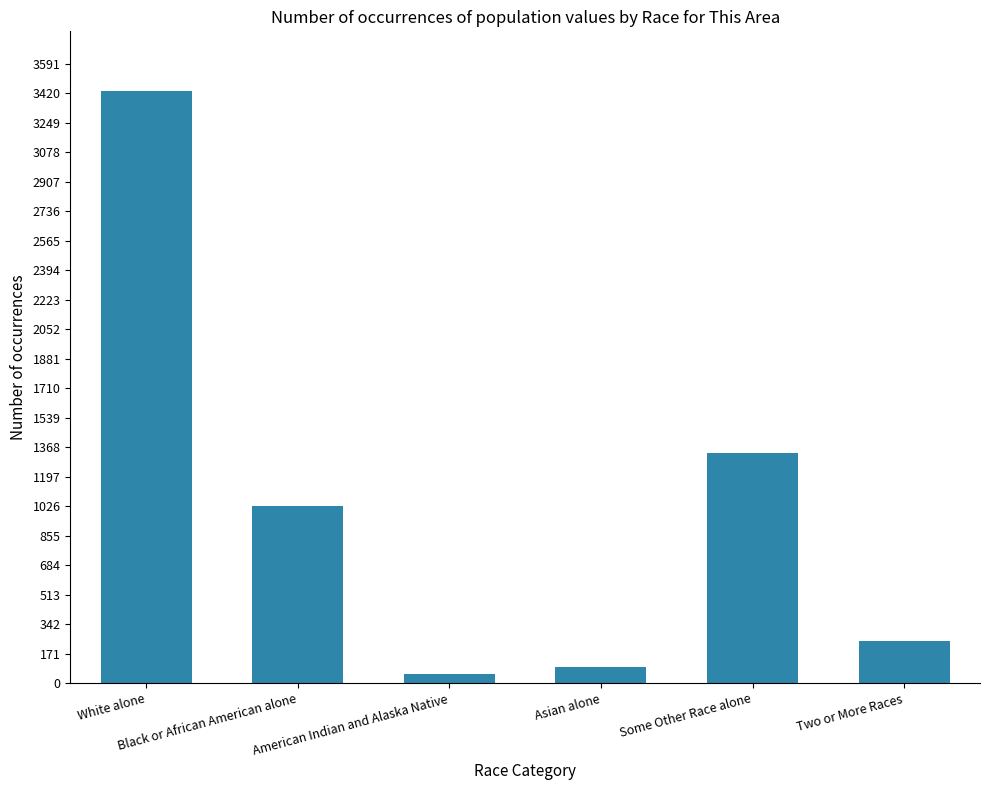

How many values are below 1026?

3